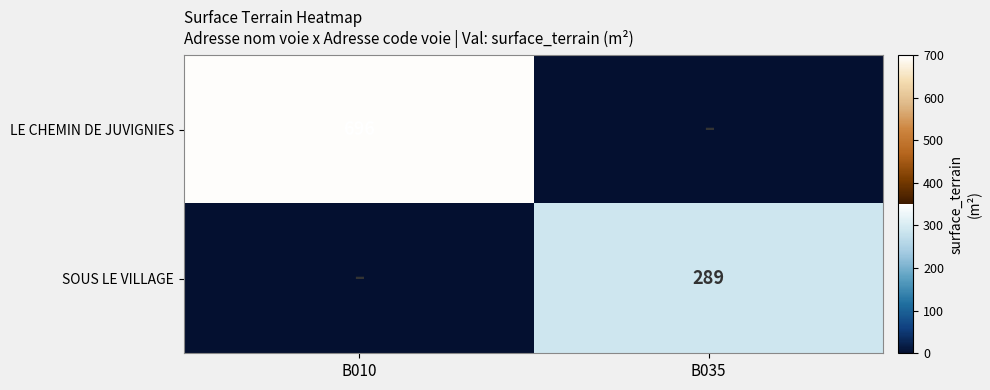

The value of SOUS LE VILLAGE at B035 is 469. True or false?

False